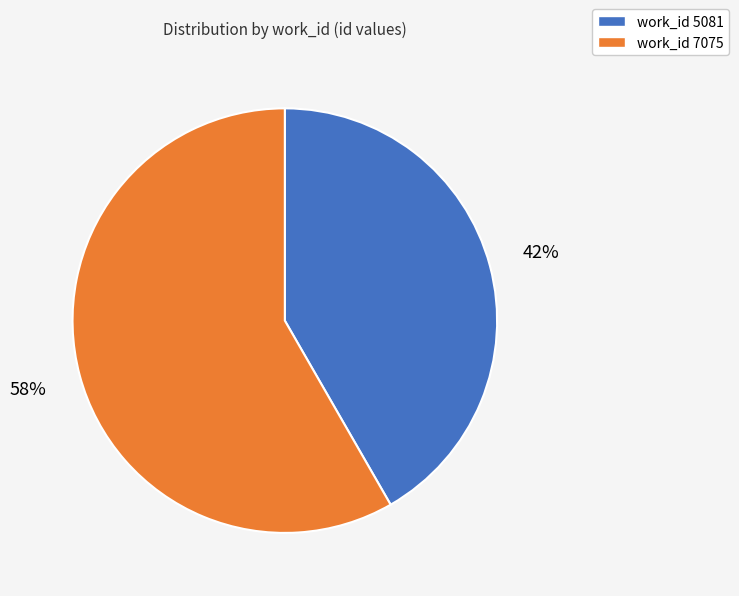

How many slices are in this pie chart?

2